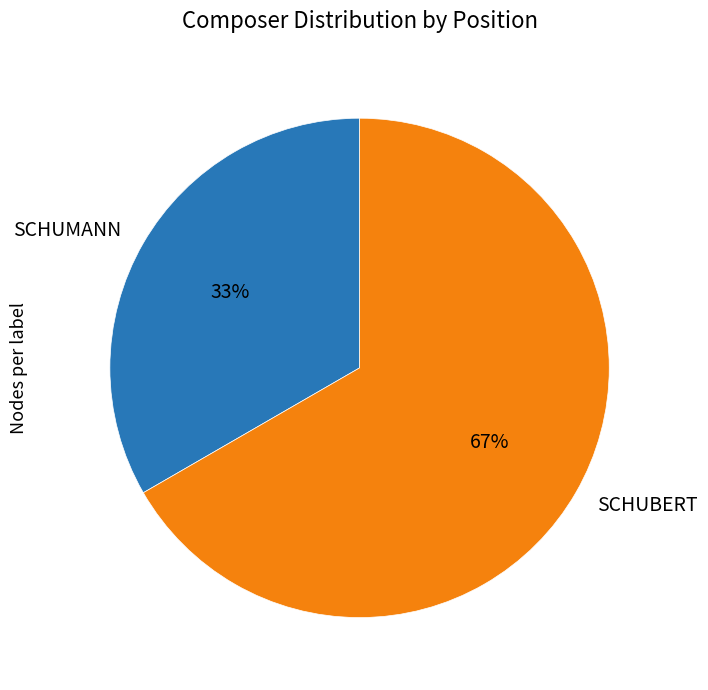

Do SCHUMANN and SCHUBERT together represent more than half of the pie?

Yes